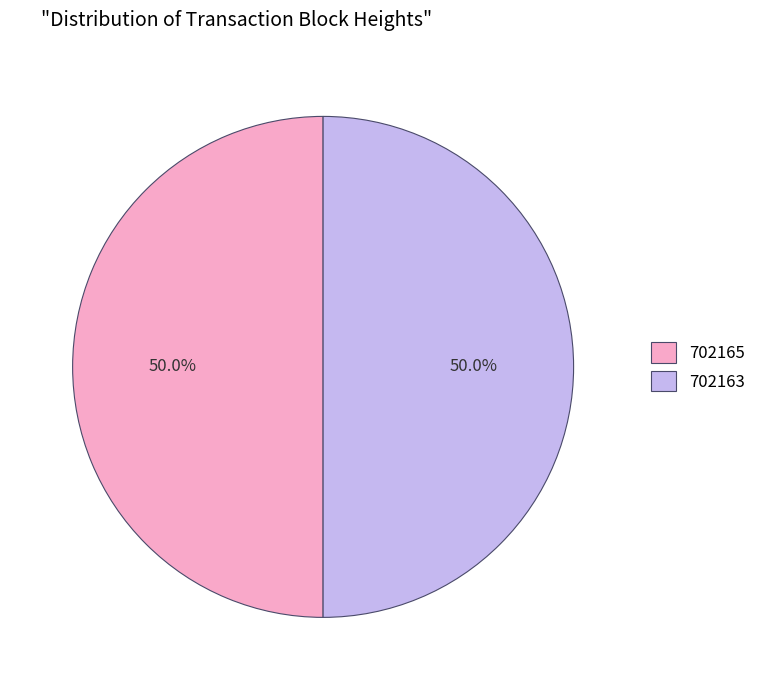

To the nearest percent, what portion does 702163 represent?

50%